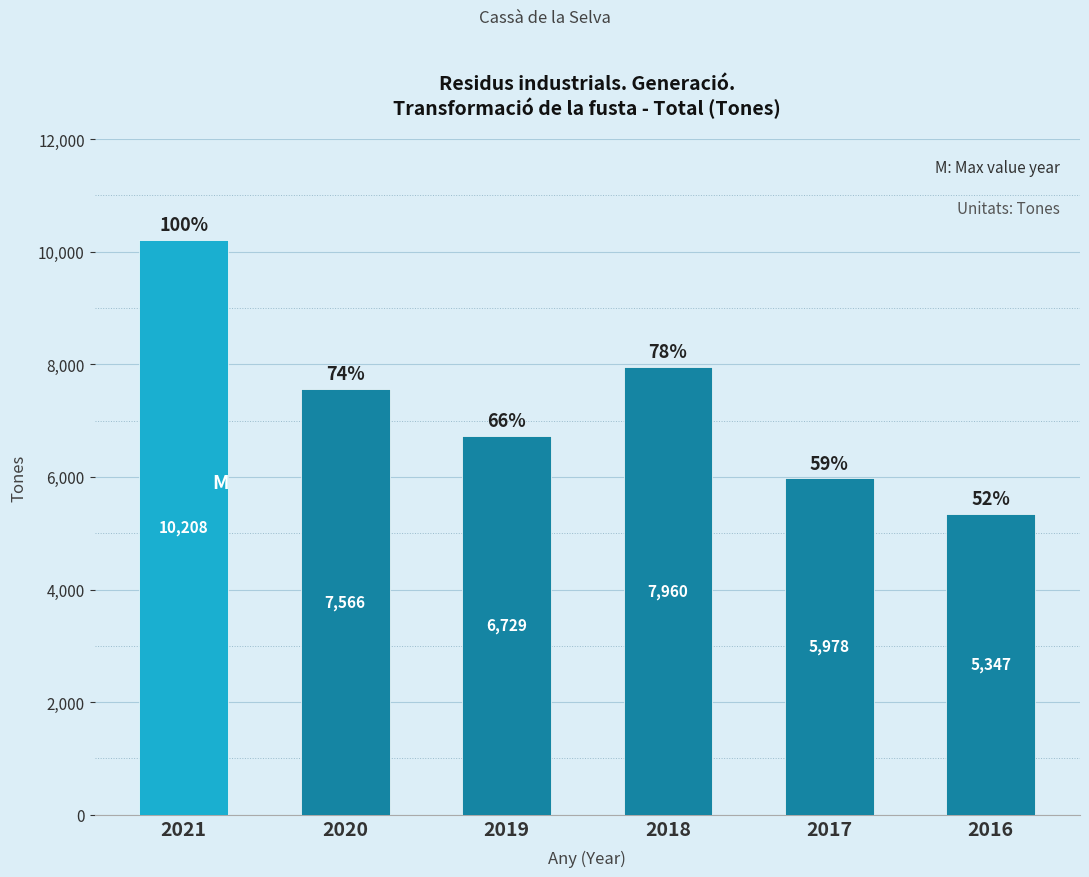

The value at 2020 is 7566. True or false?

True